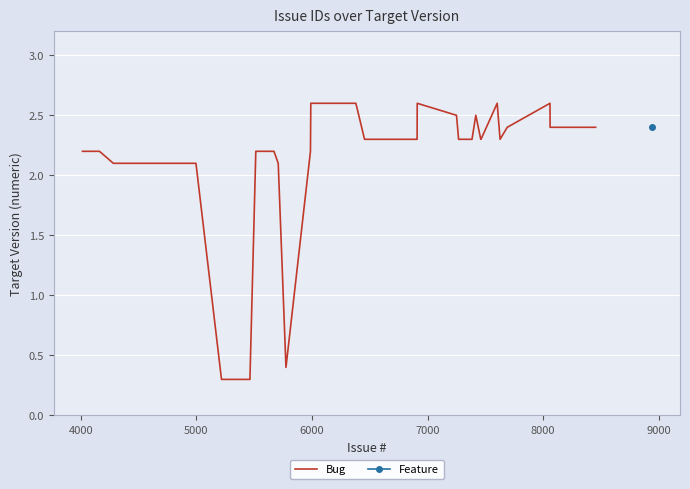

Reading right to left, transcribe all the data shown in this chart.

2.4	2.4	2.6	2.4	2.3	2.6	2.3	2.3	2.5	2.3	2.3	2.5	2.6	2.3	2.3	2.6	2.6	2.2	0.4	2.1	2.2	2.2	2.2	2.2	2.2	2.2	0.3	0.3	0.3	2.1	2.1	2.2	2.2